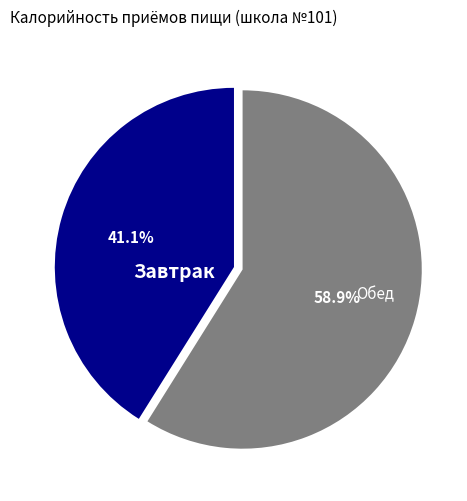

Does any single category account for the majority?

Yes